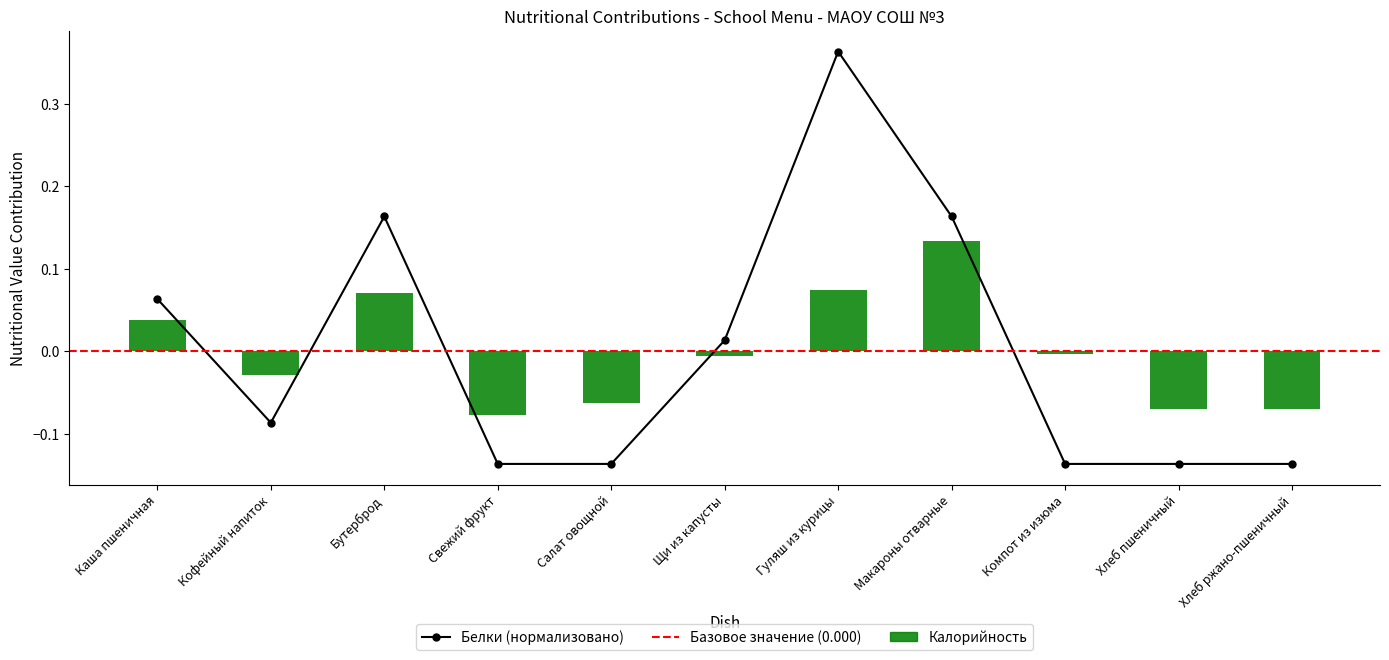

List the labels in order of Калорийность value, smallest first.

Свежий фрукт, Хлеб пшеничный, Хлеб ржано-пшеничный, Салат овощной, Кофейный напиток, Щи из капусты, Компот из изюма, Каша пшеничная, Бутерброд, Гуляш из курицы, Макароны отварные